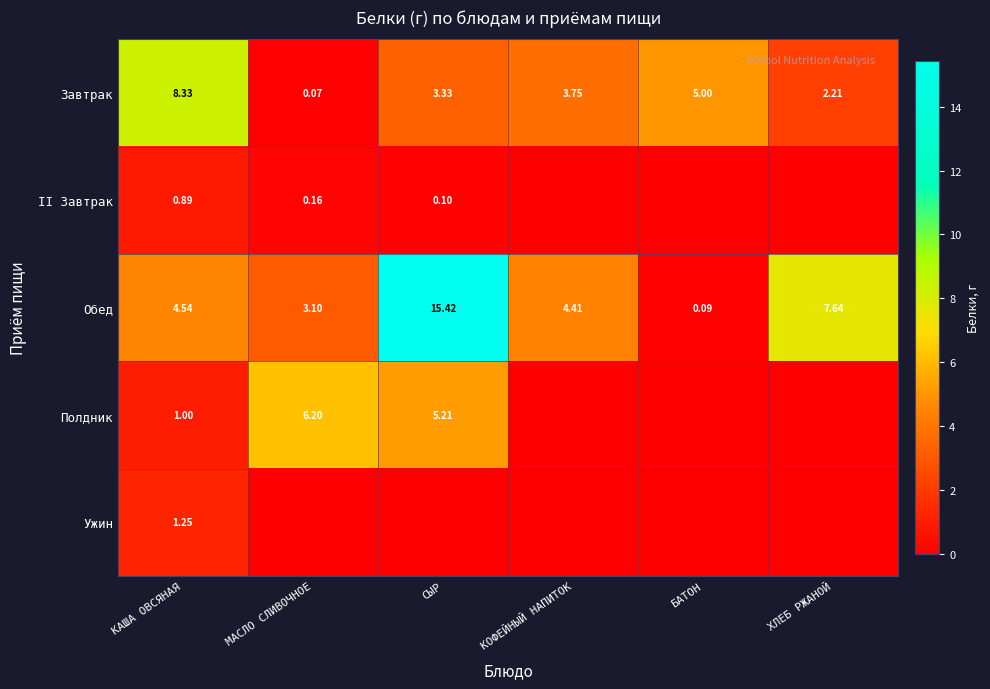

What is the difference between the maximum and minimum values in the Завтрак series?

8.3